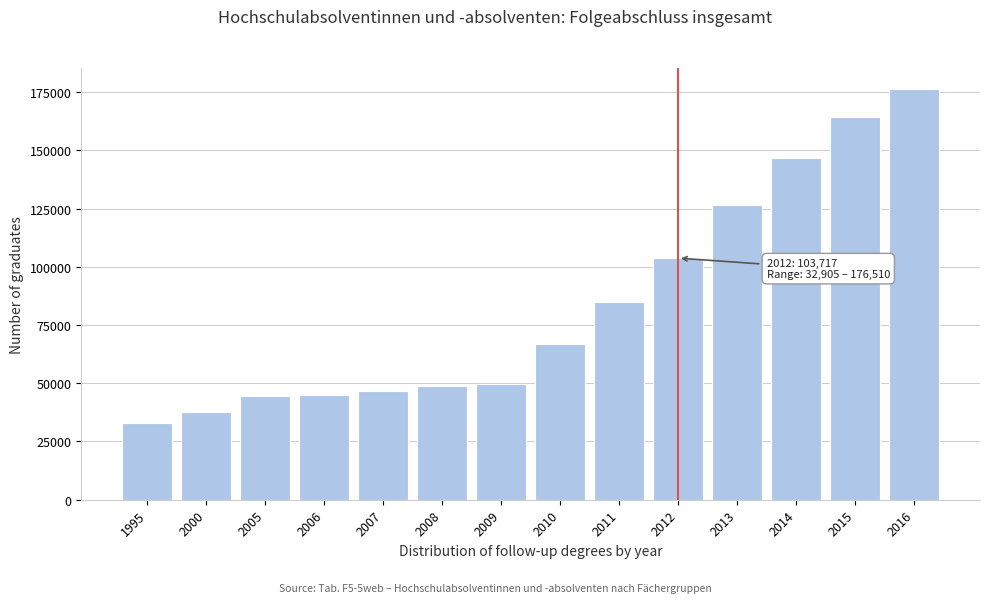

Is it true that the value at 2012 is 183932?

False